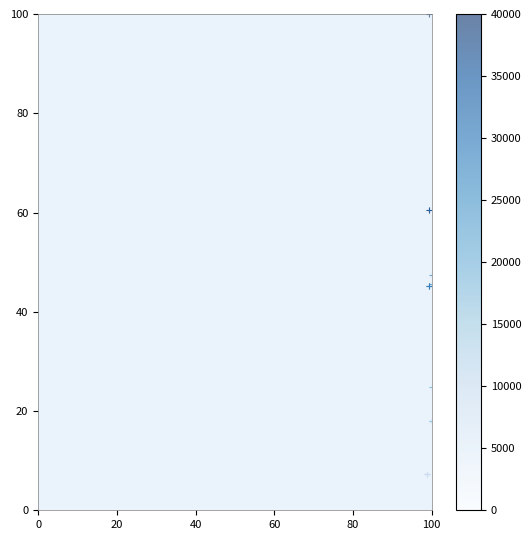

What Y value in the scatter plot is closest to 50?

47.5